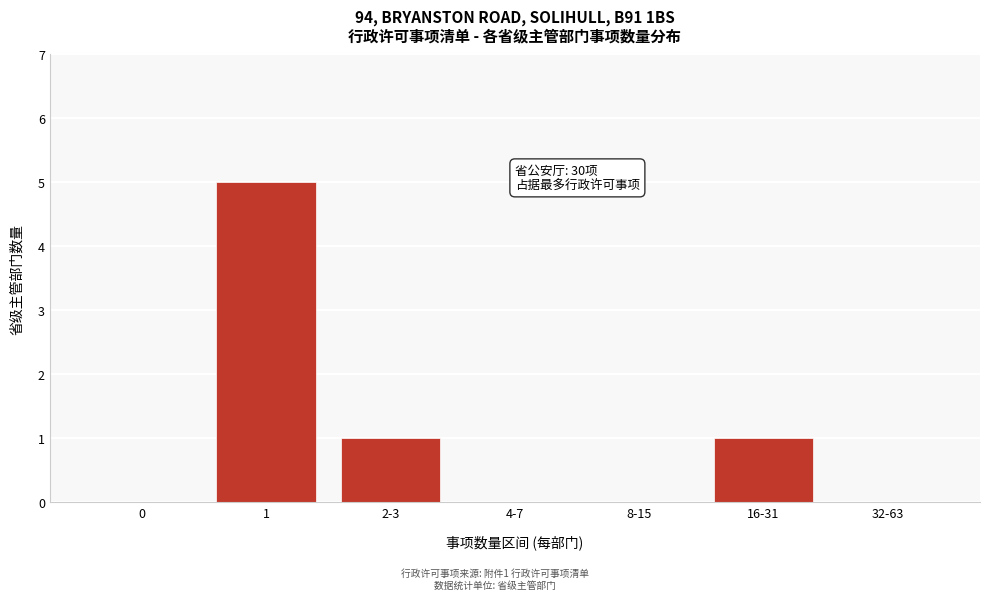

What is the sum of all values?

7